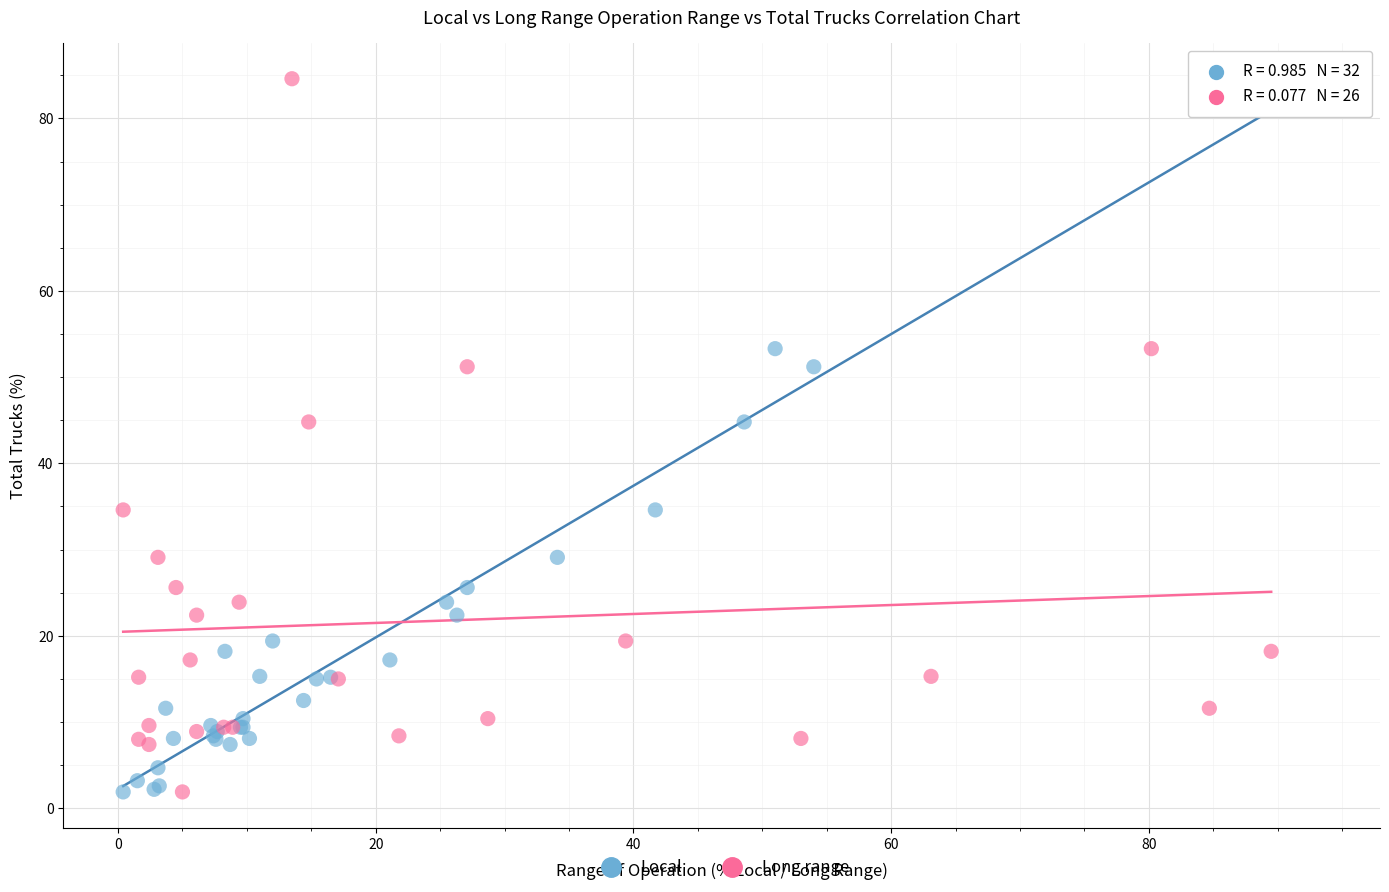

What are all the series names shown in the legend?

Local, Long range